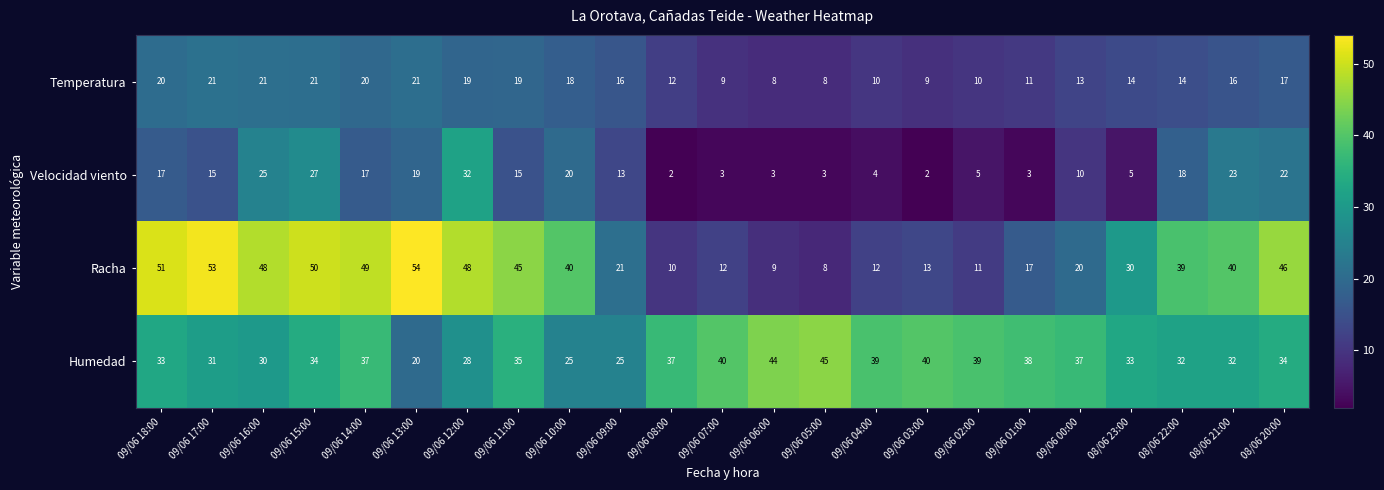

What is the difference between the second highest and minimum values in the Racha series?

45